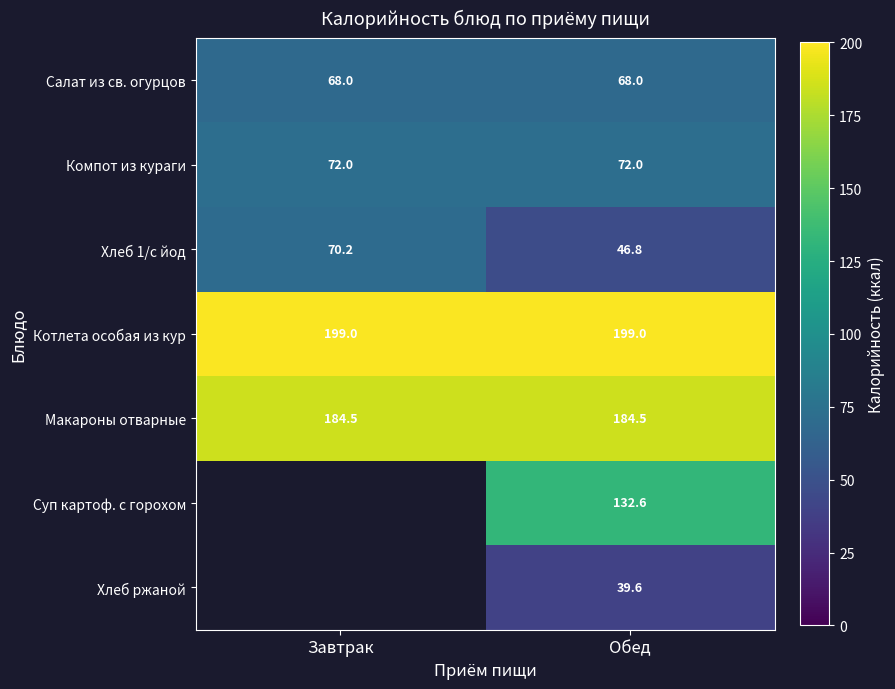

What is the spread (max minus min) of values at Обед?

159.4